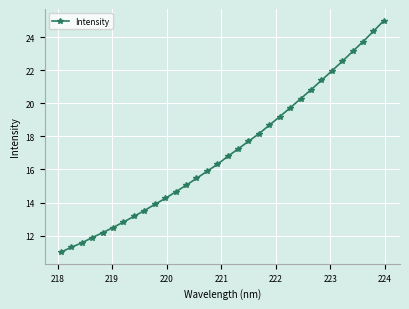

What is the average value?

17.1